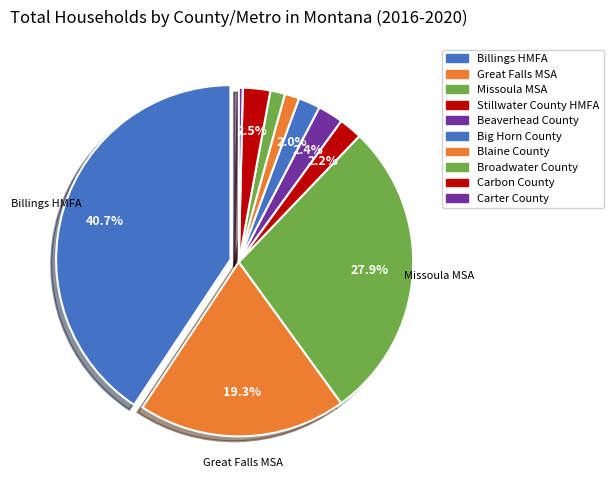

Count the number of slices in the pie.

10